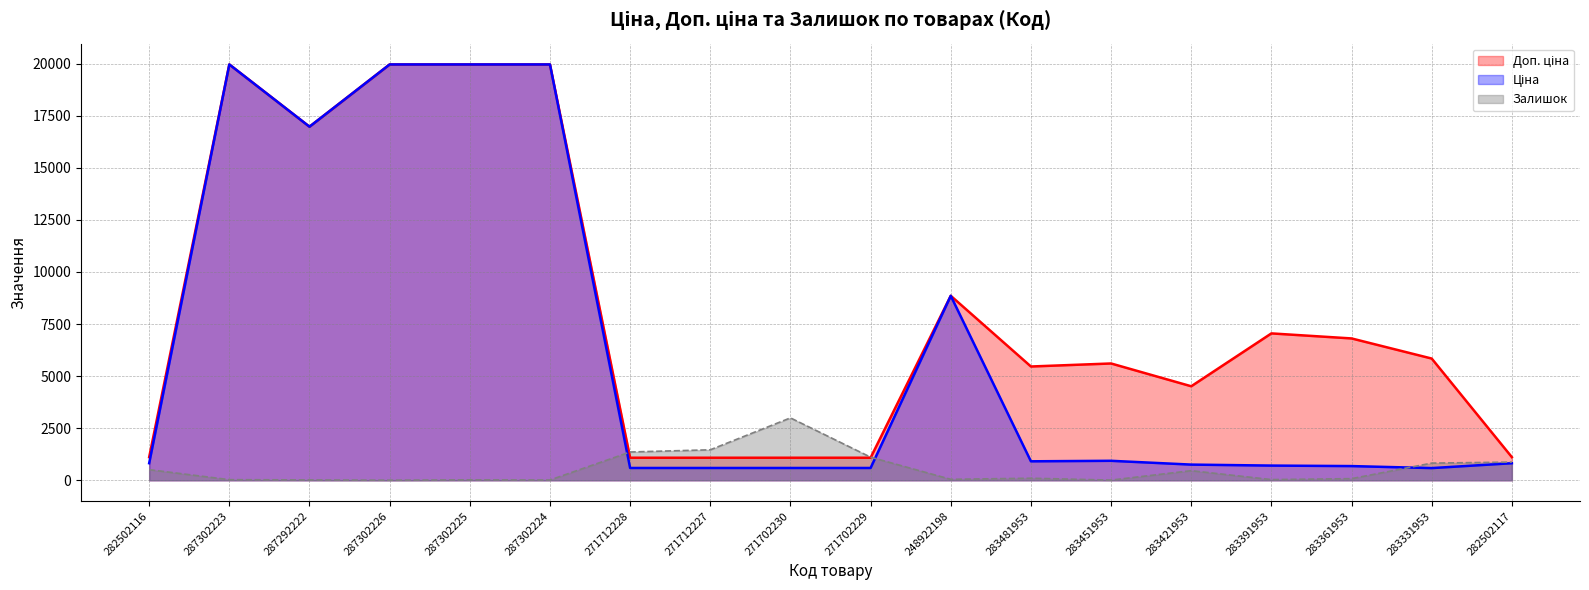

What value does the Ціна series have at 282502116?

818.5